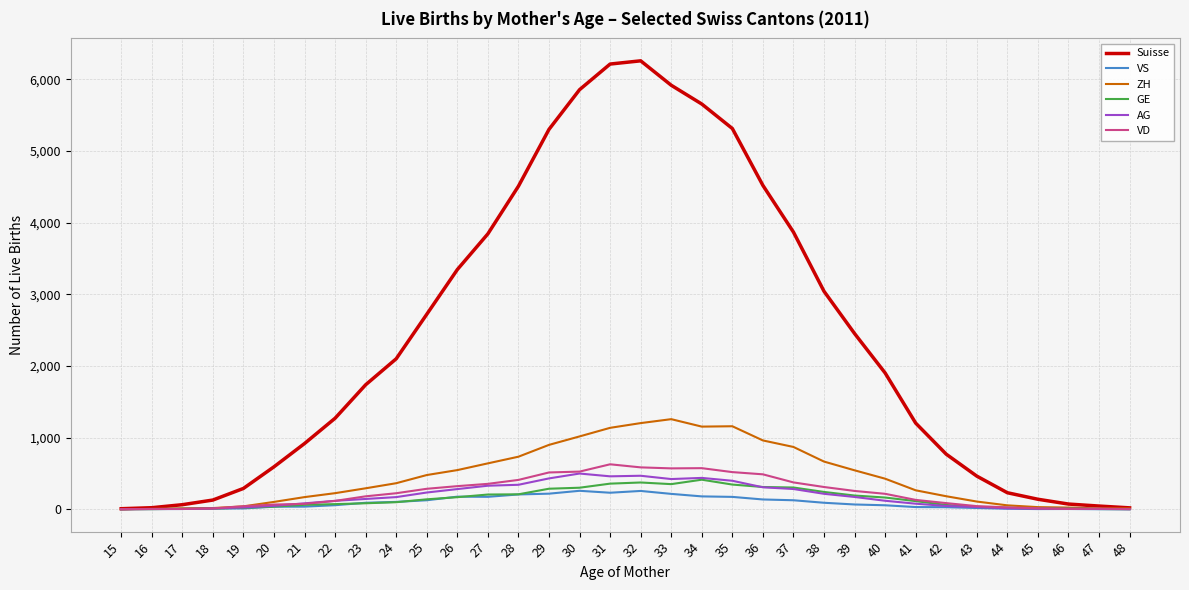

What is the difference between the maximum and minimum values in the AG series?

498